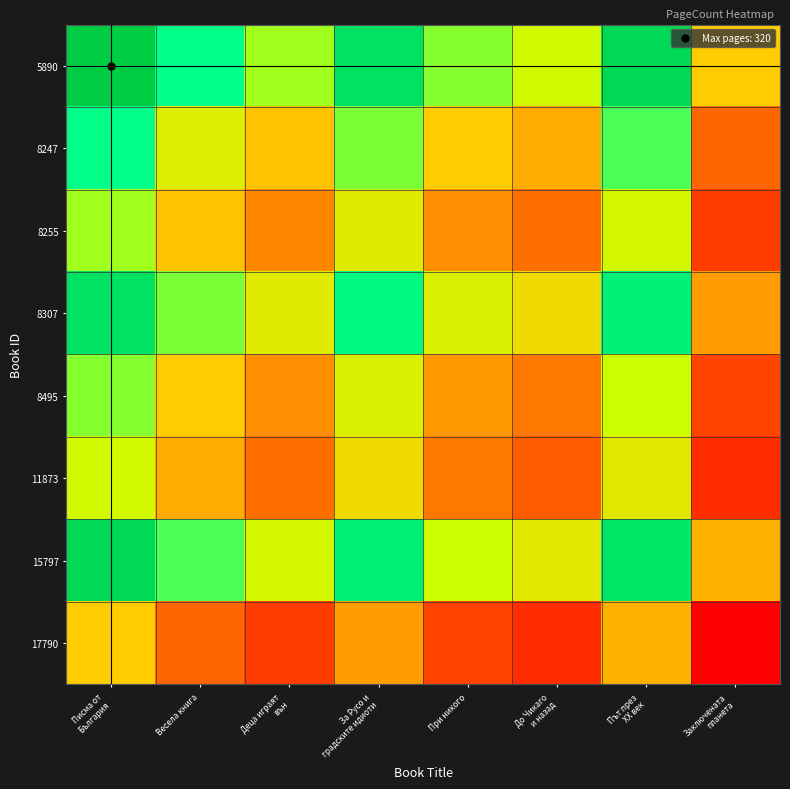

Reading left to right, list all the values displayed in this chart.

5890: Писма от
България=320	Весела книга=276	Деца играят
вън=250	За Русо и
градските идиоти=300	При никого=254	До Чикаго
и назад=240	Път през
XX век=308	Заключената
планета=210
8247: Писма от
България=276	Весела книга=232	Деца играят
вън=206	За Русо и
градските идиоти=256	При никого=210	До Чикаго
и назад=196	Път през
XX век=264	Заключената
планета=166
8255: Писма от
България=250	Весела книга=206	Деца играят
вън=180	За Русо и
градските идиоти=230	При никого=184	До Чикаго
и назад=170	Път през
XX век=238	Заключената
планета=140
8307: Писма от
България=300	Весела книга=256	Деца играят
вън=230	За Русо и
градските идиоти=280	При никого=234	До Чикаго
и назад=220	Път през
XX век=288	Заключената
планета=190
8495: Писма от
България=254	Весела книга=210	Деца играят
вън=184	За Русо и
градските идиоти=234	При никого=188	До Чикаго
и назад=174	Път през
XX век=242	Заключената
планета=144
11873: Писма от
България=240	Весела книга=196	Деца играят
вън=170	За Русо и
градските идиоти=220	При никого=174	До Чикаго
и назад=160	Път през
XX век=228	Заключената
планета=130
15797: Писма от
България=308	Весела книга=264	Деца играят
вън=238	За Русо и
градските идиоти=288	При никого=242	До Чикаго
и назад=228	Път през
XX век=296	Заключената
планета=198
17790: Писма от
България=210	Весела книга=166	Деца играят
вън=140	За Русо и
градските идиоти=190	При никого=144	До Чикаго
и назад=130	Път през
XX век=198	Заключената
планета=100